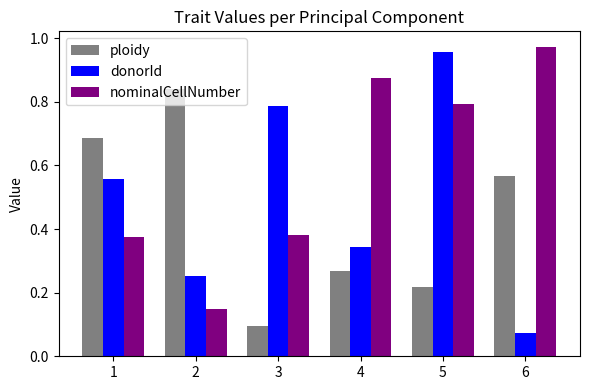

Rank the series by their maximum value, from lowest to highest.

ploidy, donorId, nominalCellNumber